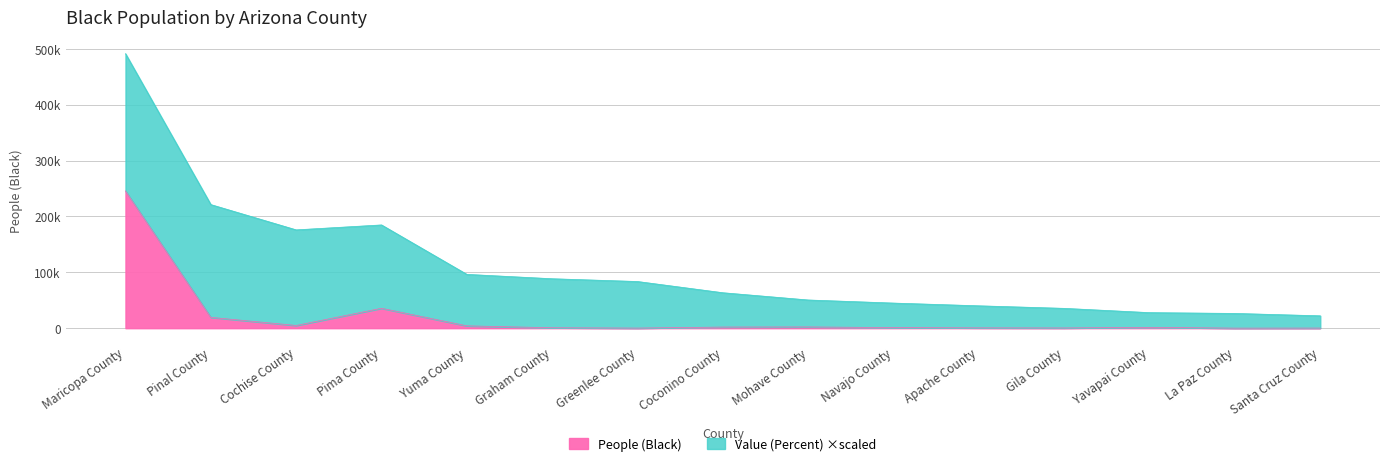

Reading left to right, list all the values displayed in this chart.

245636	19398	4870	35638	4192	762	183	2035	2227	1079	566	406	1516	103	216